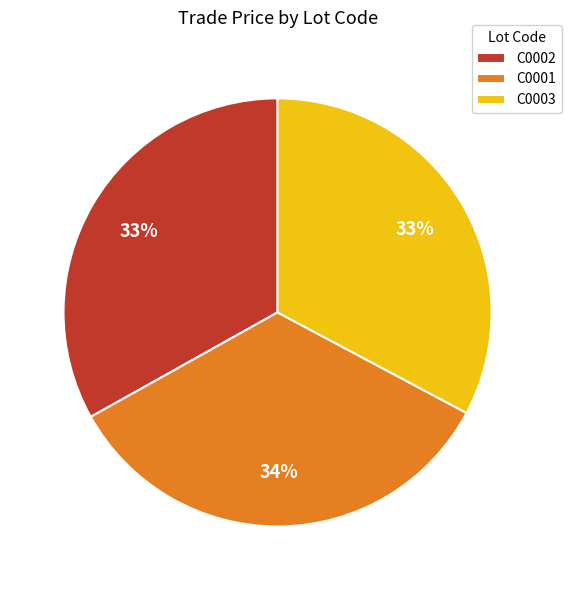

True or false: C0003 accounts for 33% of the total.

True